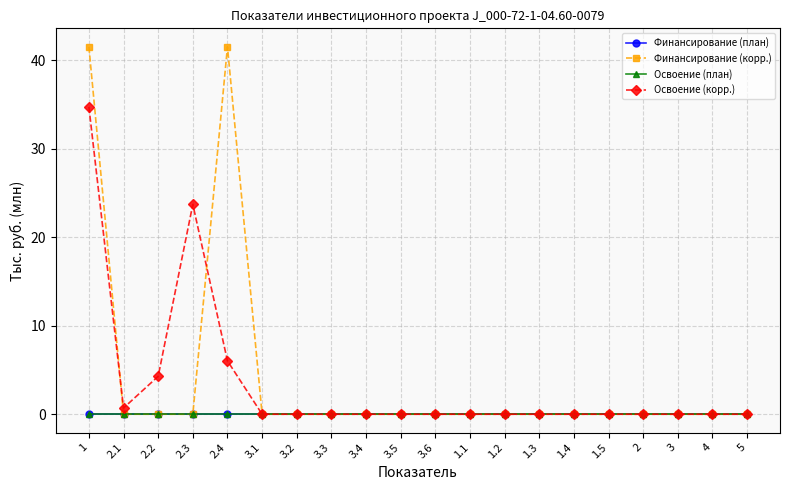

Where is the first local maximum for Освоение (корр.)?

2.3